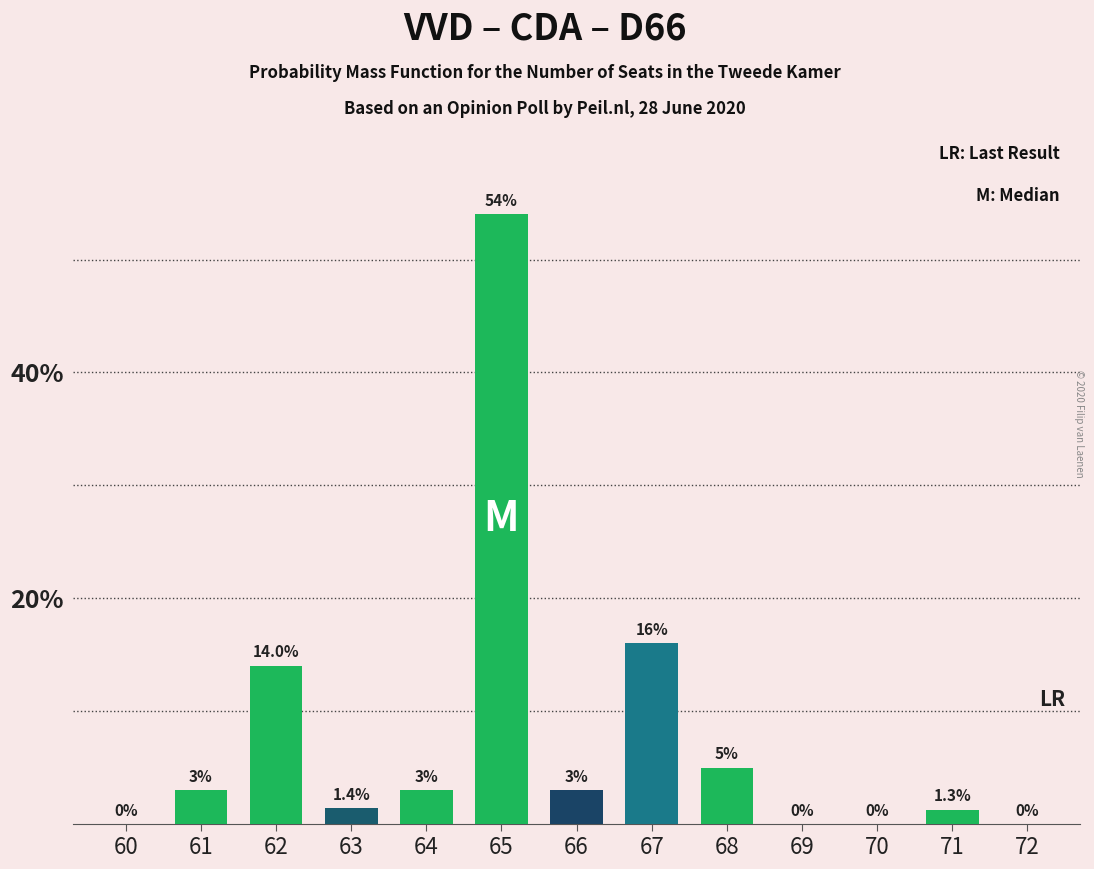

Reading left to right, transcribe all the data shown in this chart.

60=0.0	61=3.0	62=14.0	63=1.4	64=3.0	65=54.0	66=3.0	67=16.0	68=5.0	69=0.0	70=0.0	71=1.3	72=0.0